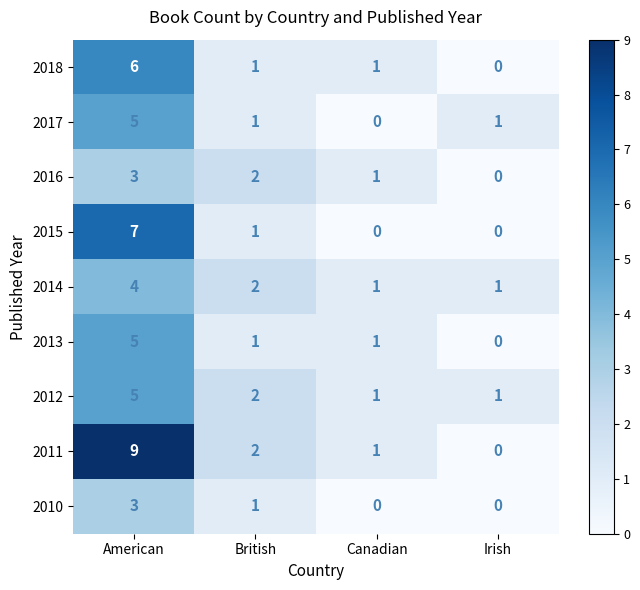

Which series has the largest total across all categories?

2011